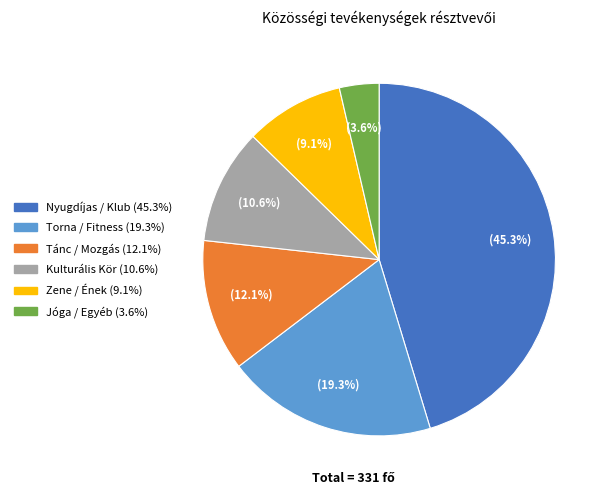

Does any single category account for the majority?

No